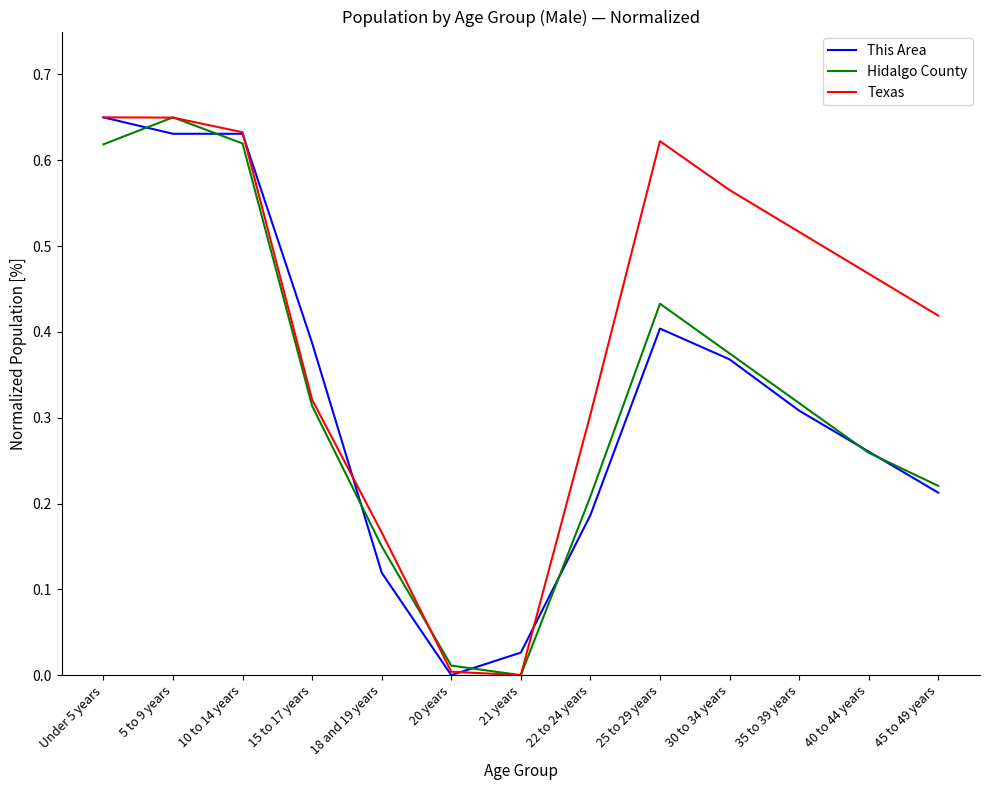

In Hidalgo County, how many points are higher than both neighbors (excluding endpoints)?

2